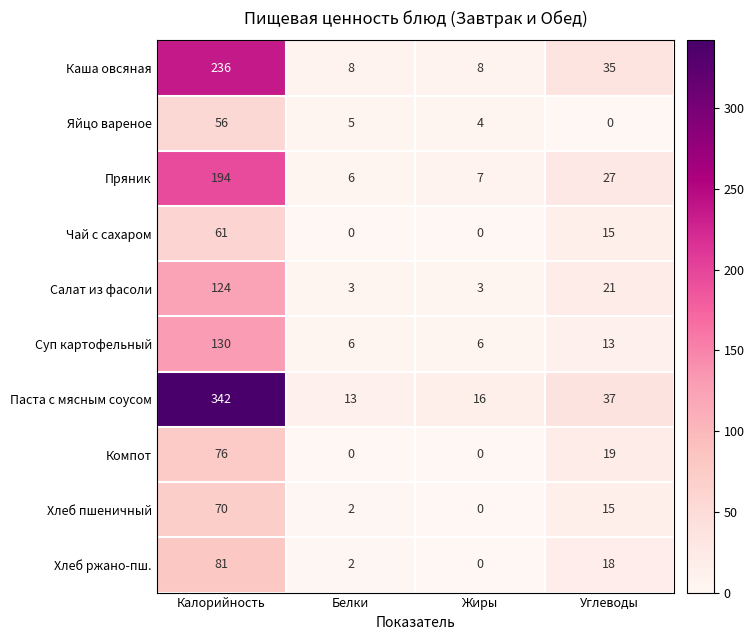

Which series has the widest spread of values?

Паста с мясным соусом